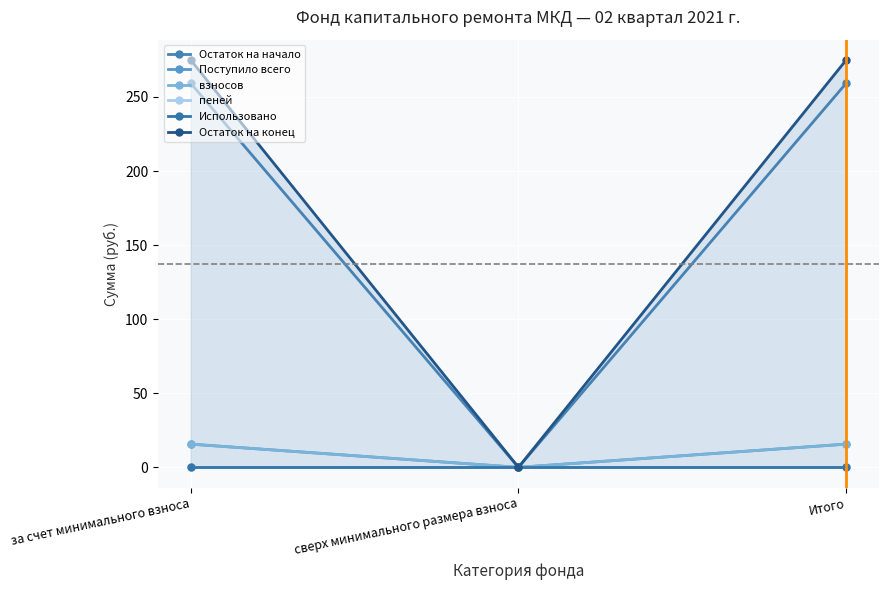

Which label corresponds to the largest value in the chart?

за счет минимального взноса